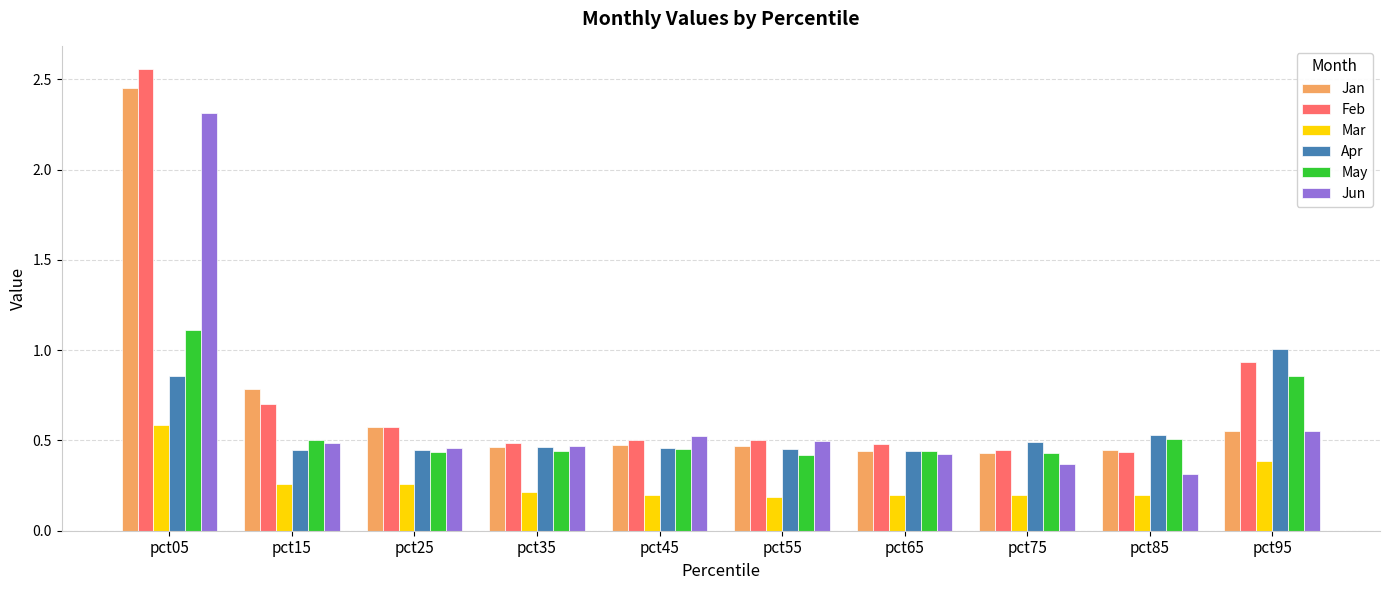

Which series has the largest range (max minus min)?

Feb